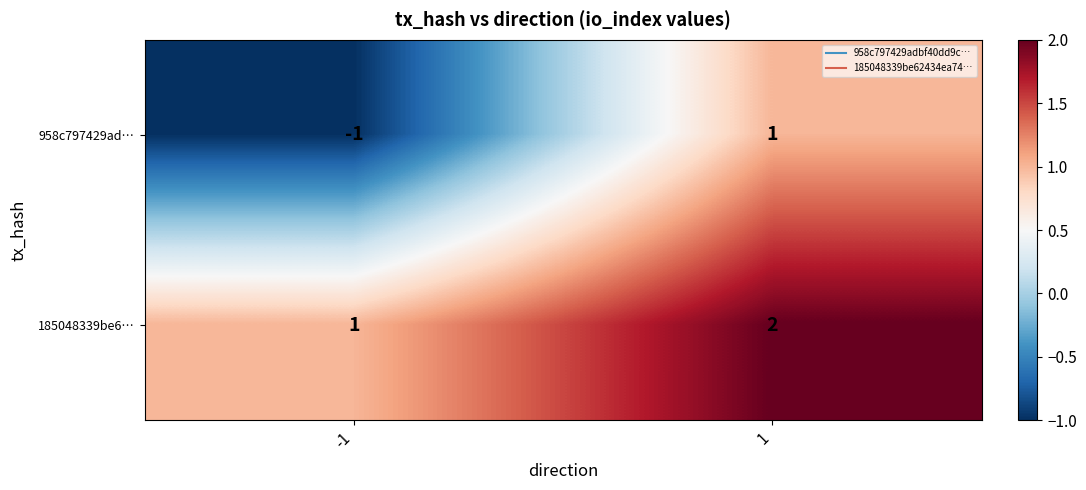

Which series changed the most between -1 and 1?

958c797429ad…